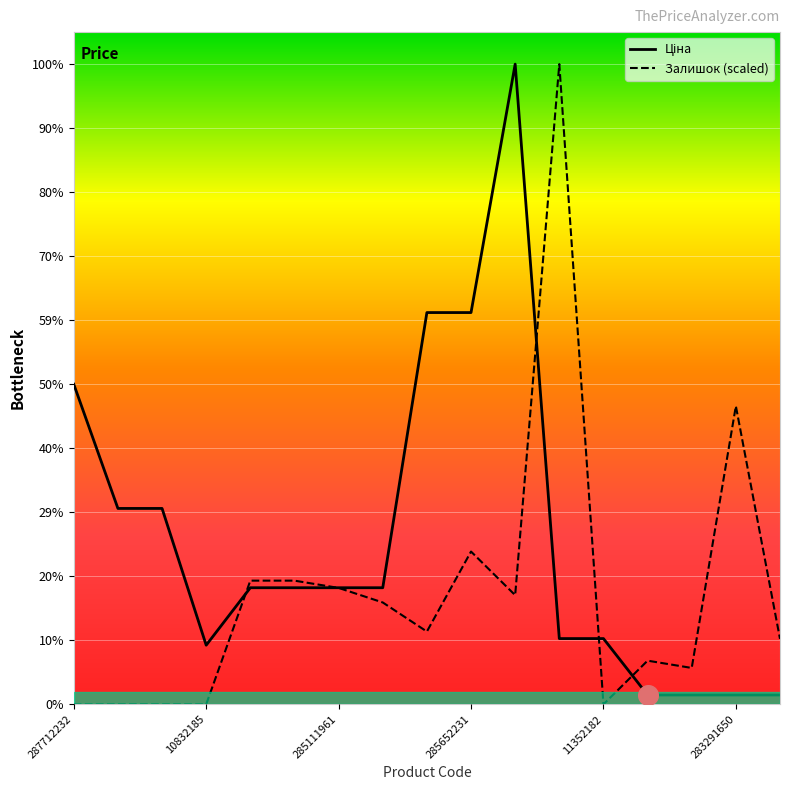

Which series has the largest Y range (max minus min)?

Залишок